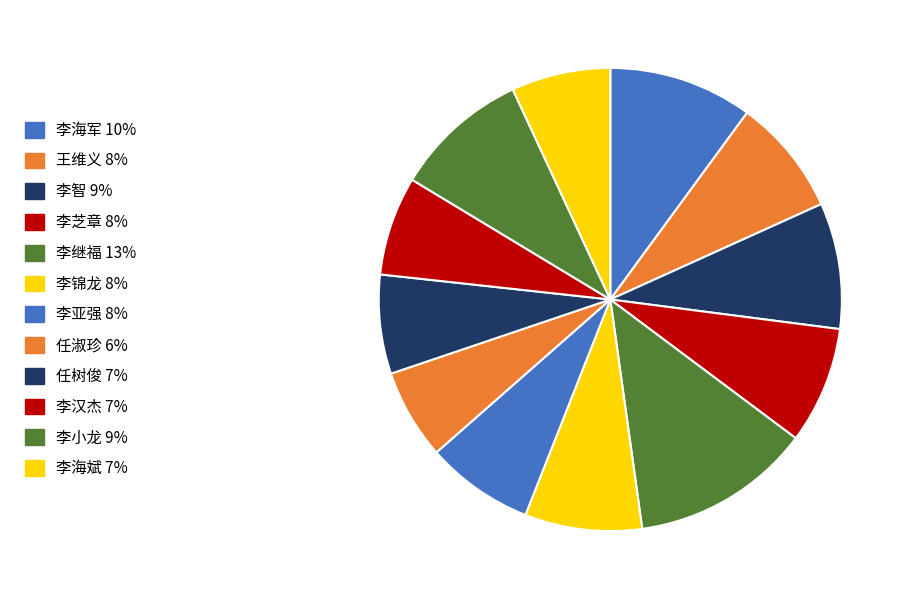

What is the largest slice in the pie chart?

李继福